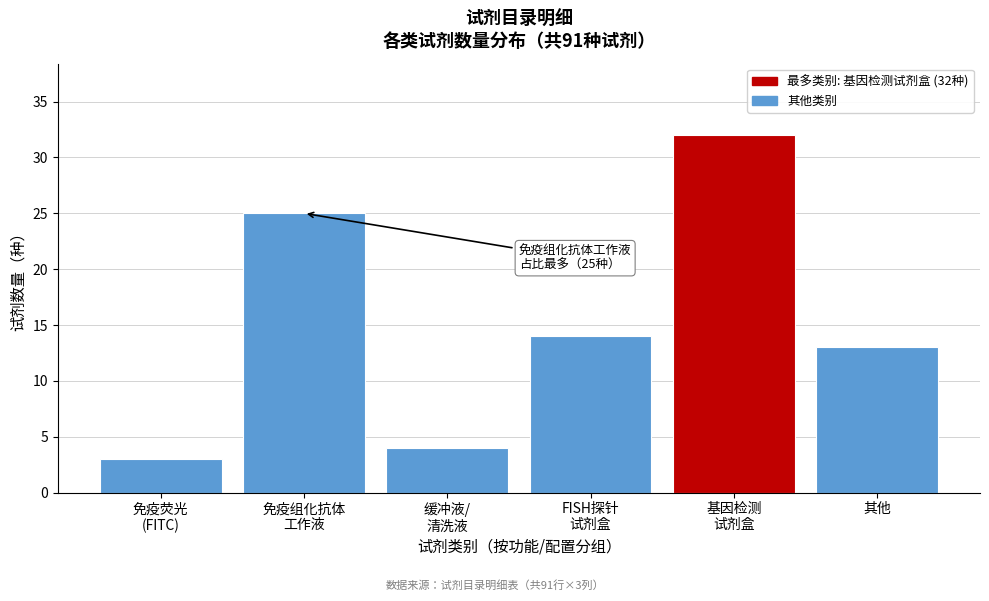

Reading right to left, extract all data points from this chart.

13	32	14	4	25	3